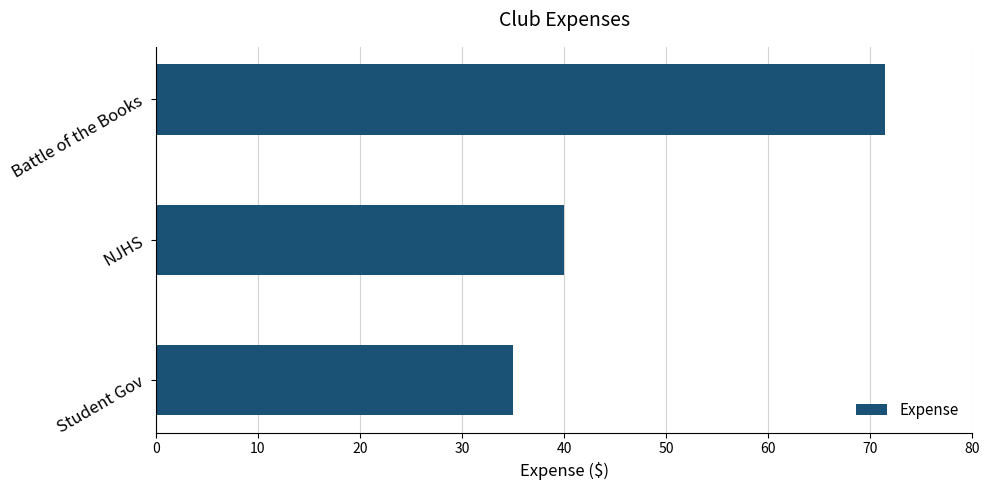

What is the average value?

48.8